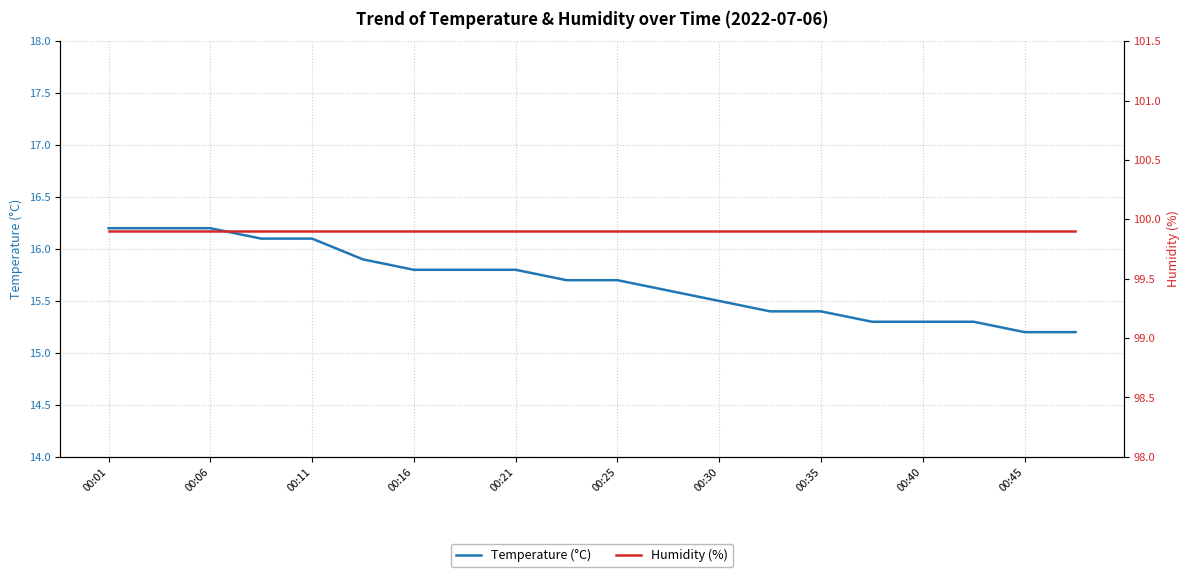

List the series in order of their overall mean, lowest first.

Temperature (°C), Humidity (%)